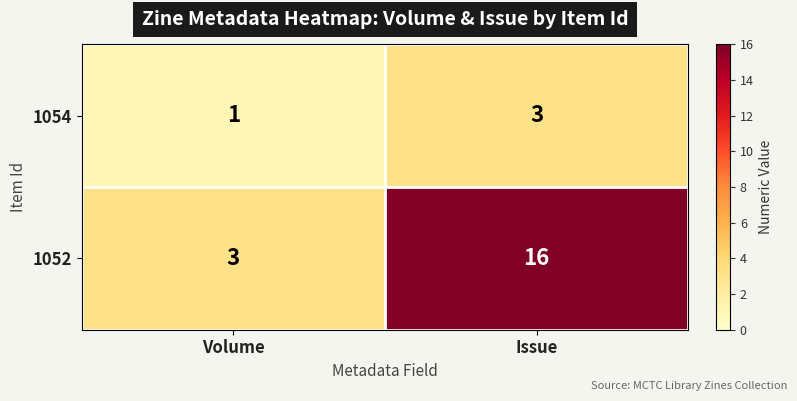

The value of 1054 at Issue is 1. True or false?

False